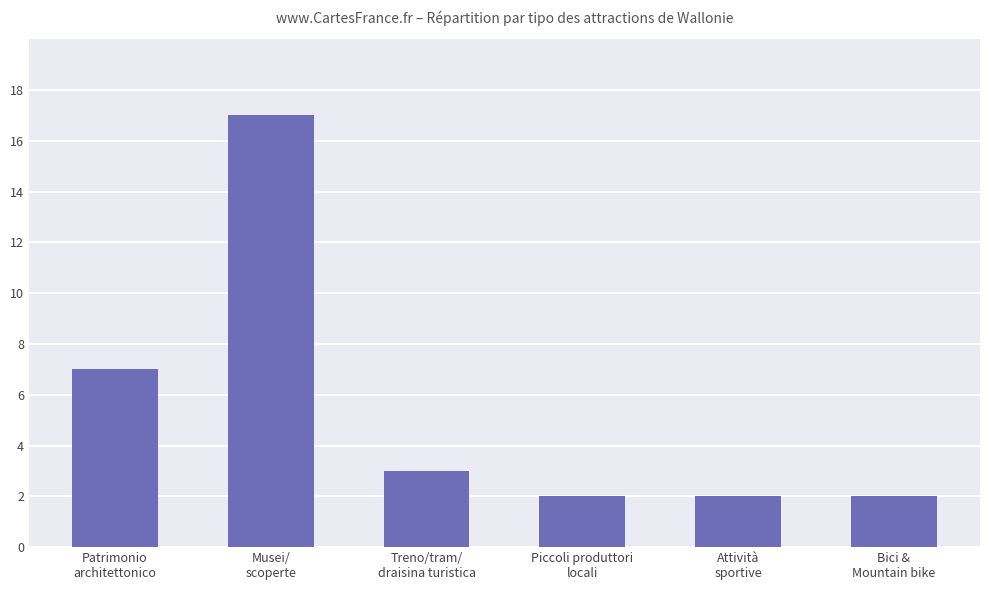

What is the change in value from Patrimonio
architettonico to Treno/tram/
draisina turistica?

-4